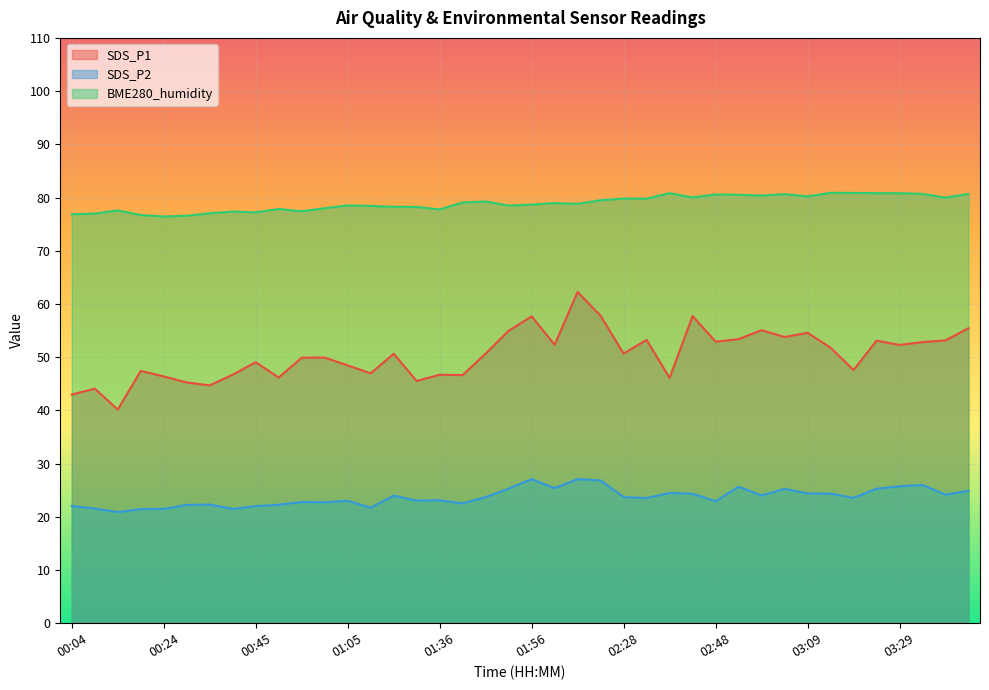

At which category is the sum across all series the highest?

02:07